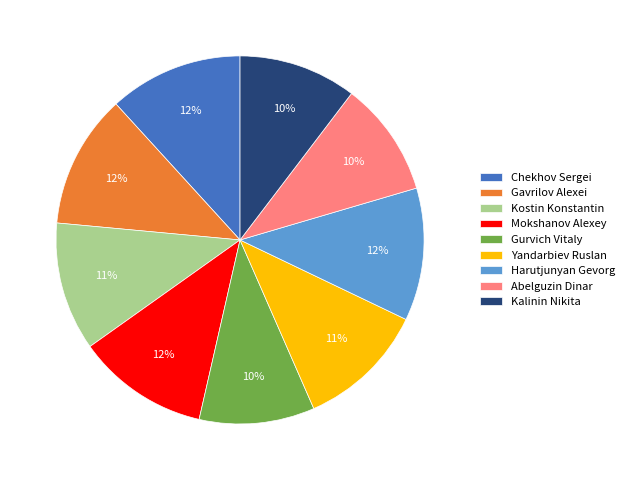

Does any single category account for the majority?

No